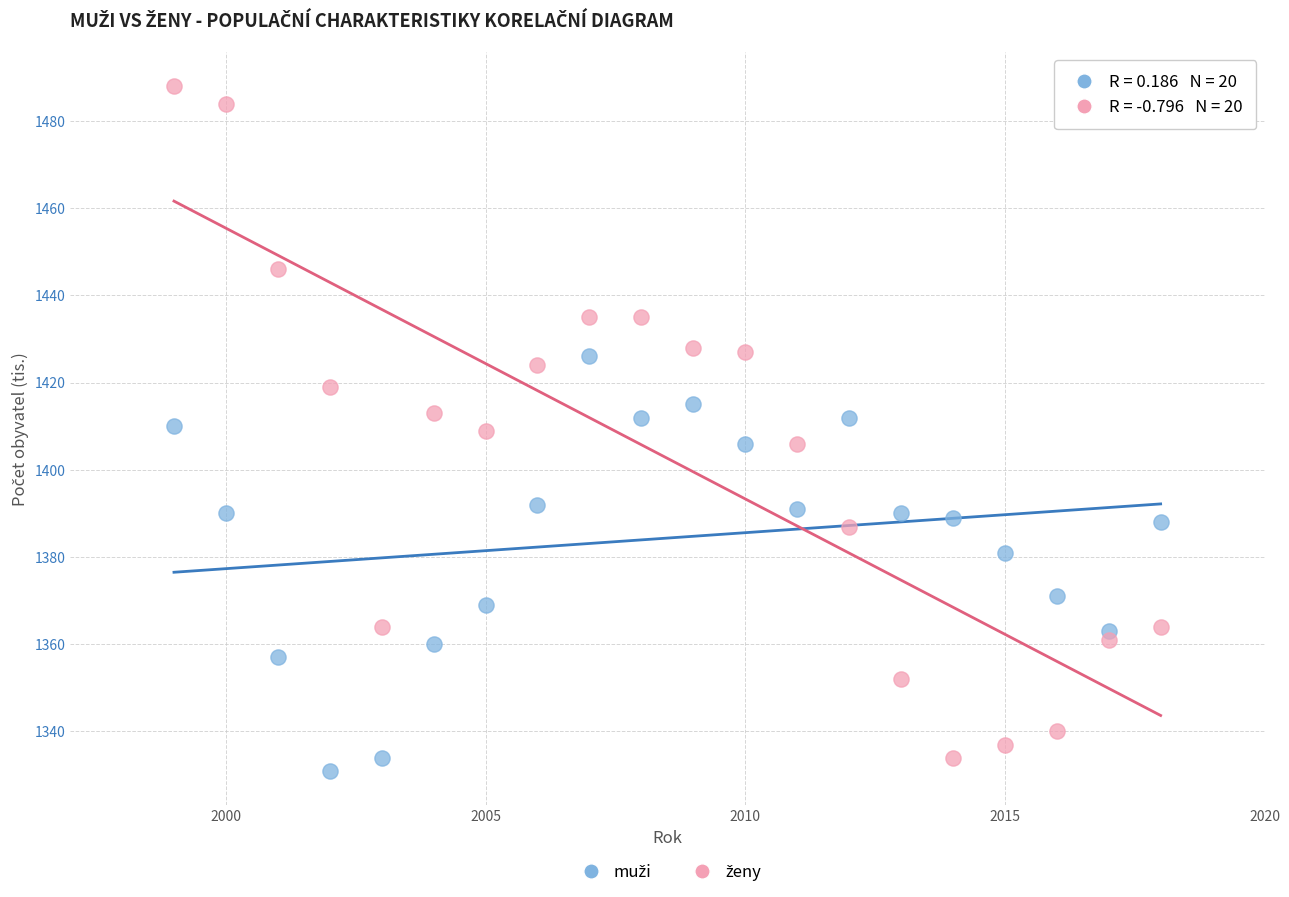

Across all data points, what is the range of Y values (max minus min)?

157